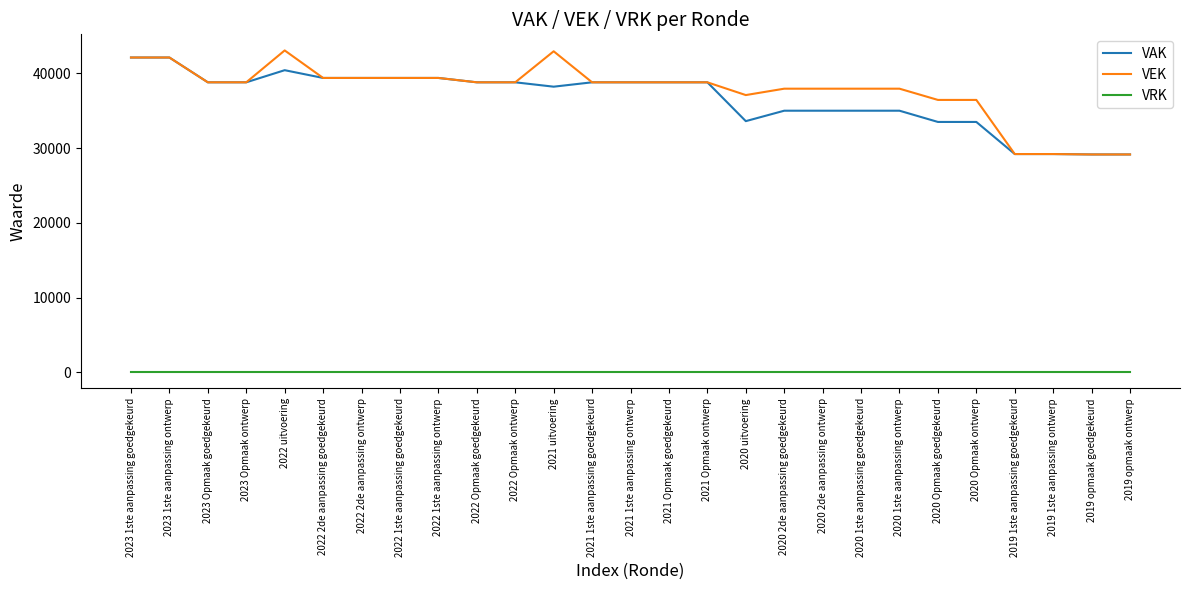

What is the maximum value shown in the chart?

43080